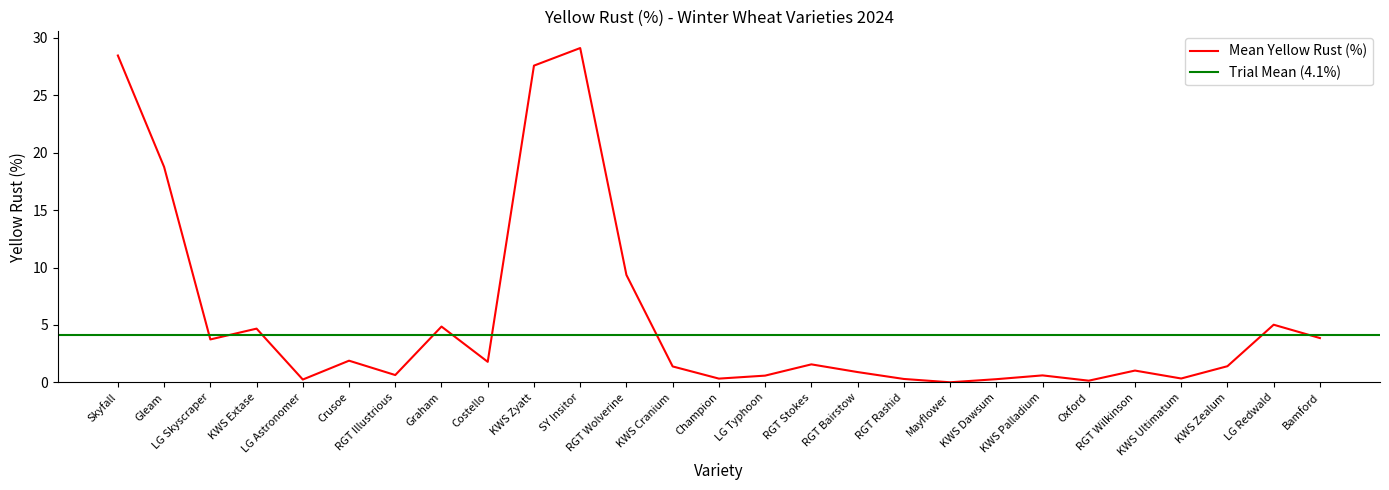

At which label does the data first exceed 1?

Skyfall